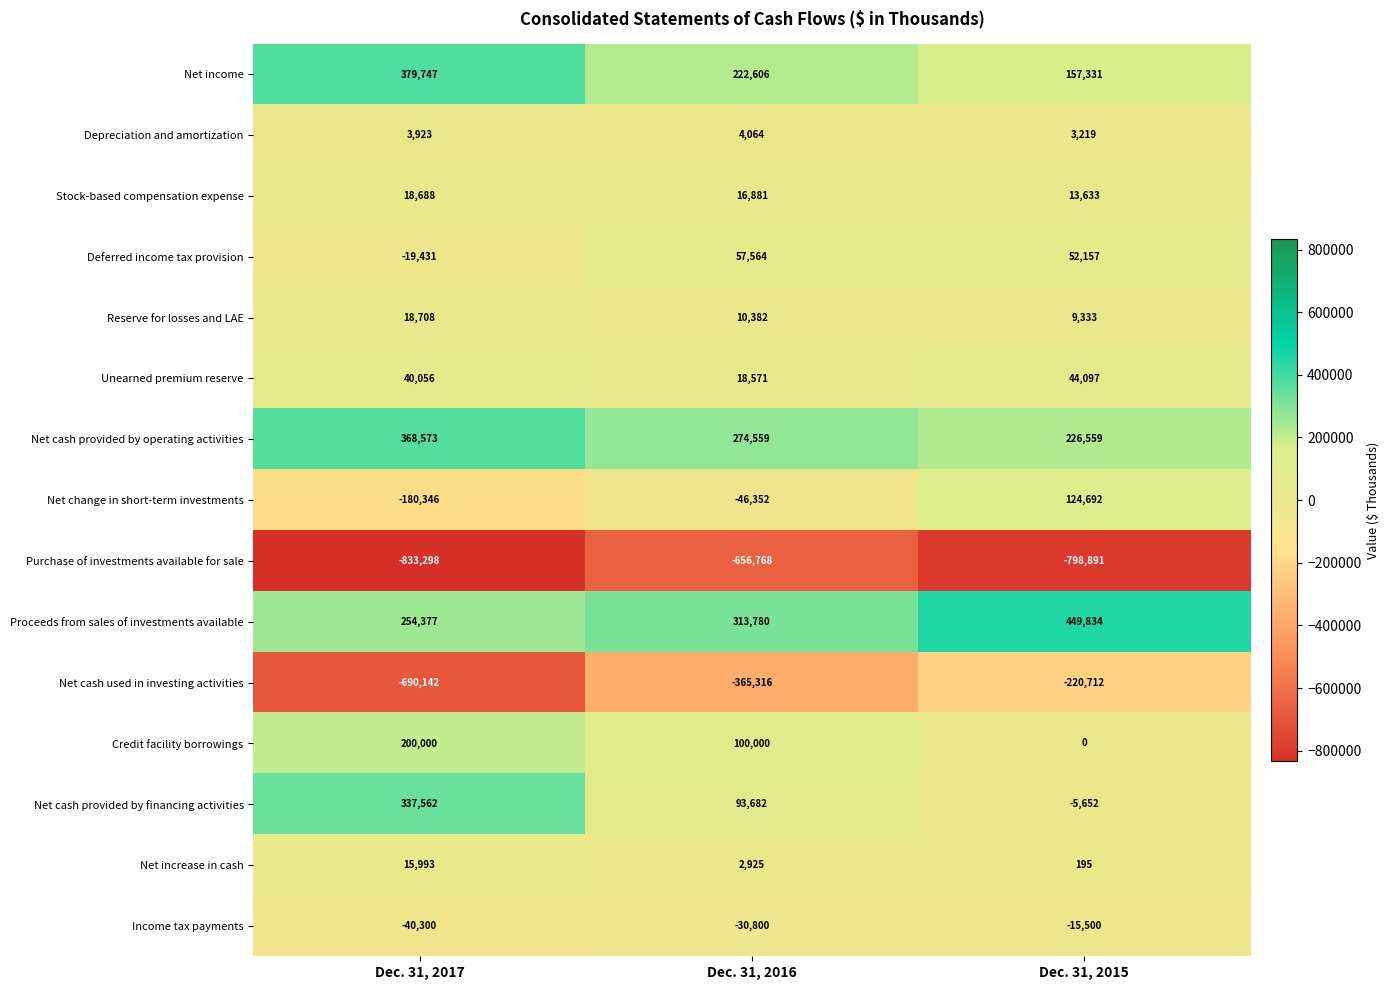

What is the difference between the maximum and minimum values in the Net cash provided by operating activities series?

142014